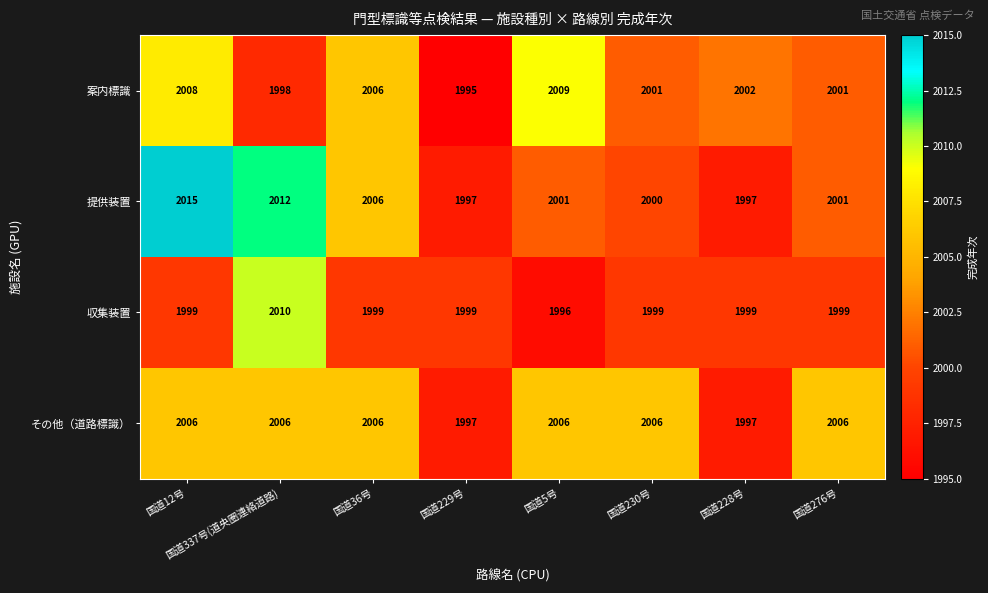

Which series has the widest spread of values?

提供装置